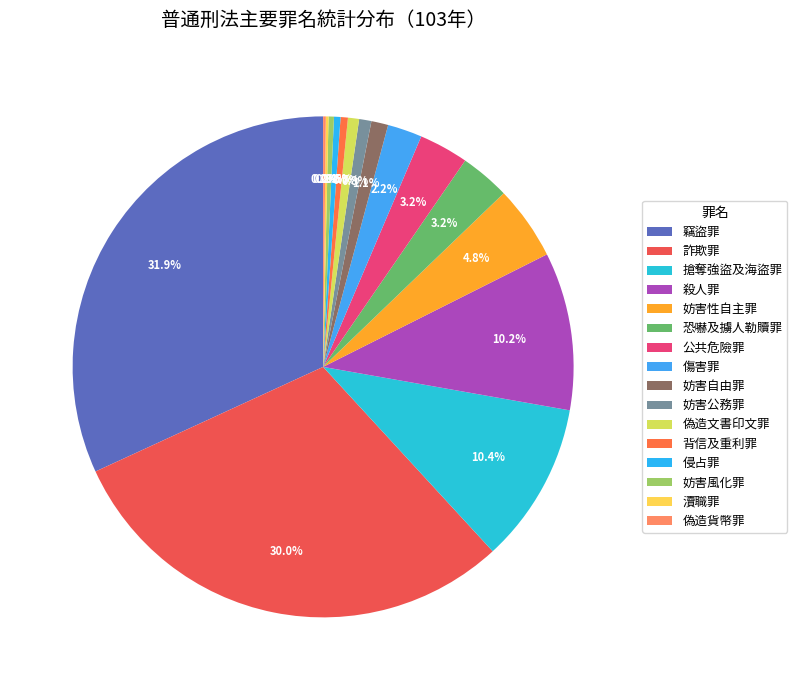

Is the sum of 公共危險罪 and 背信及重利罪 greater than half?

No